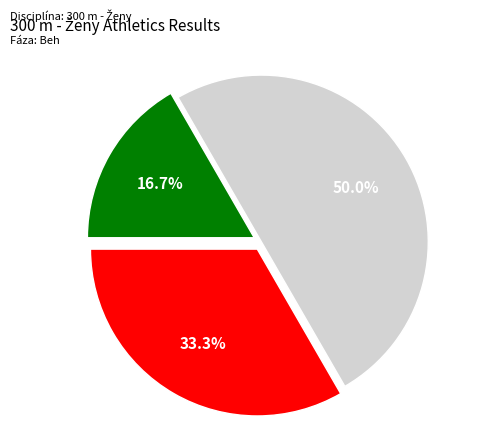

How many slices are in this pie chart?

3